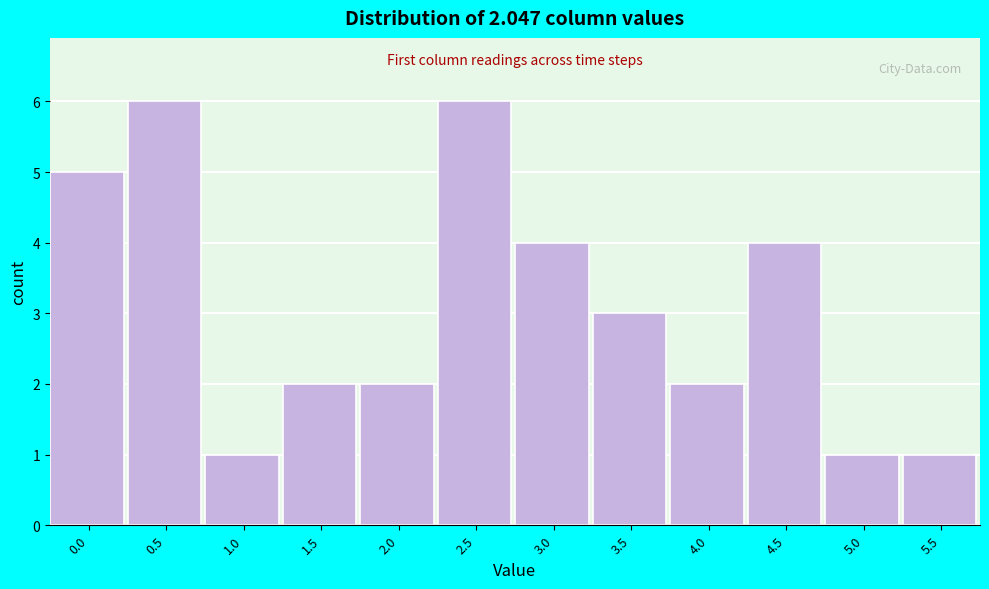

Reading left to right, what are all the values shown in this chart?

0.0=5	0.5=6	1.0=1	1.5=2	2.0=2	2.5=6	3.0=4	3.5=3	4.0=2	4.5=4	5.0=1	5.5=1